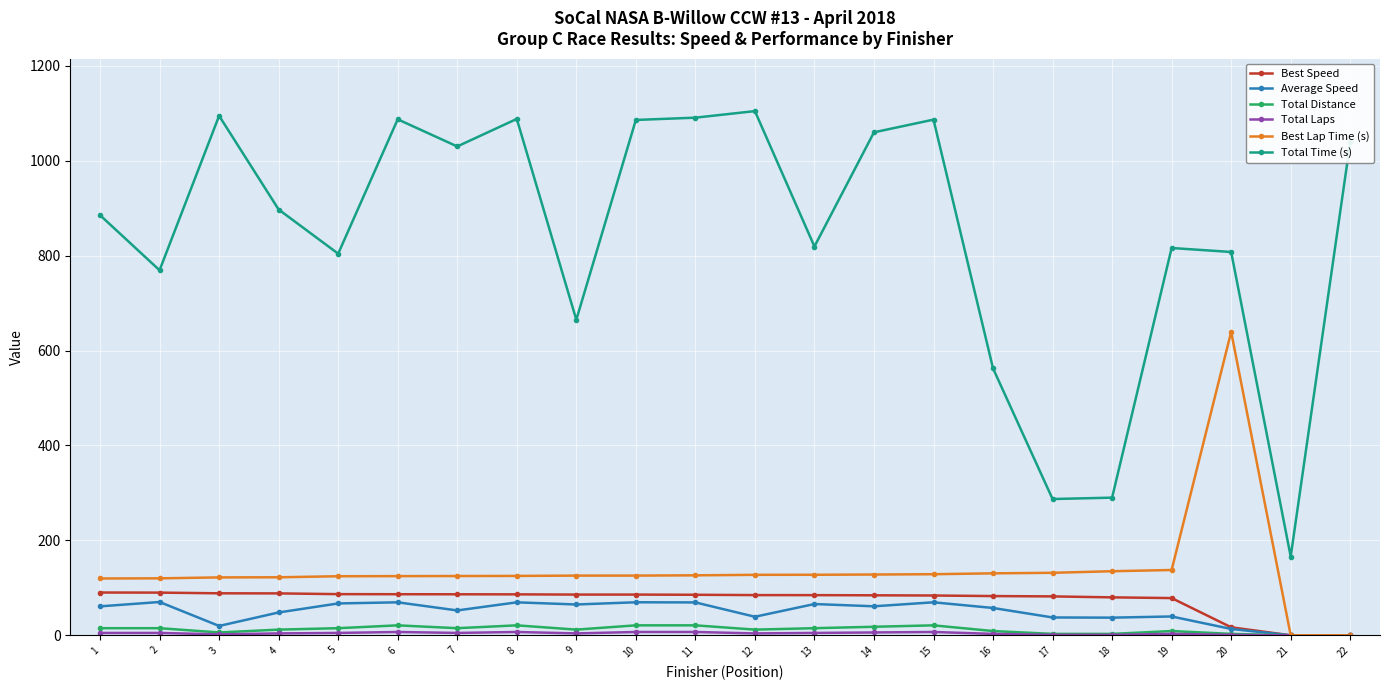

True or false: Total Distance has more than 1 interior local peaks.

True